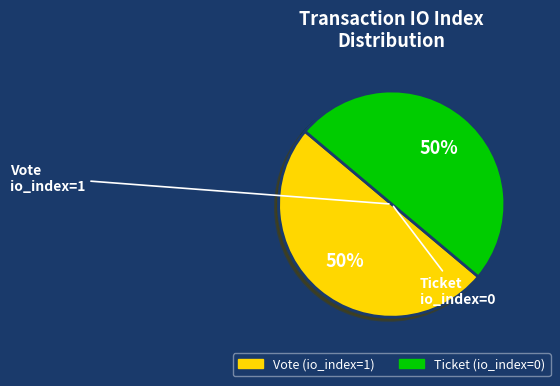

True or false: Ticket (io_index=0) accounts for 50% of the total.

True